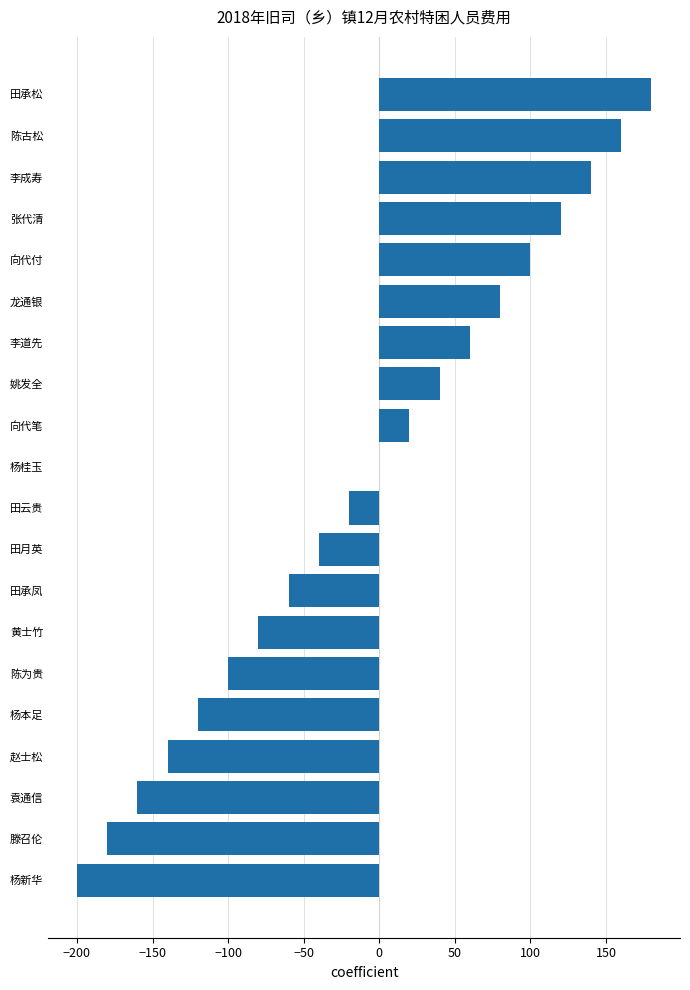

Is it true that the value at 杨本足 is -82?

False